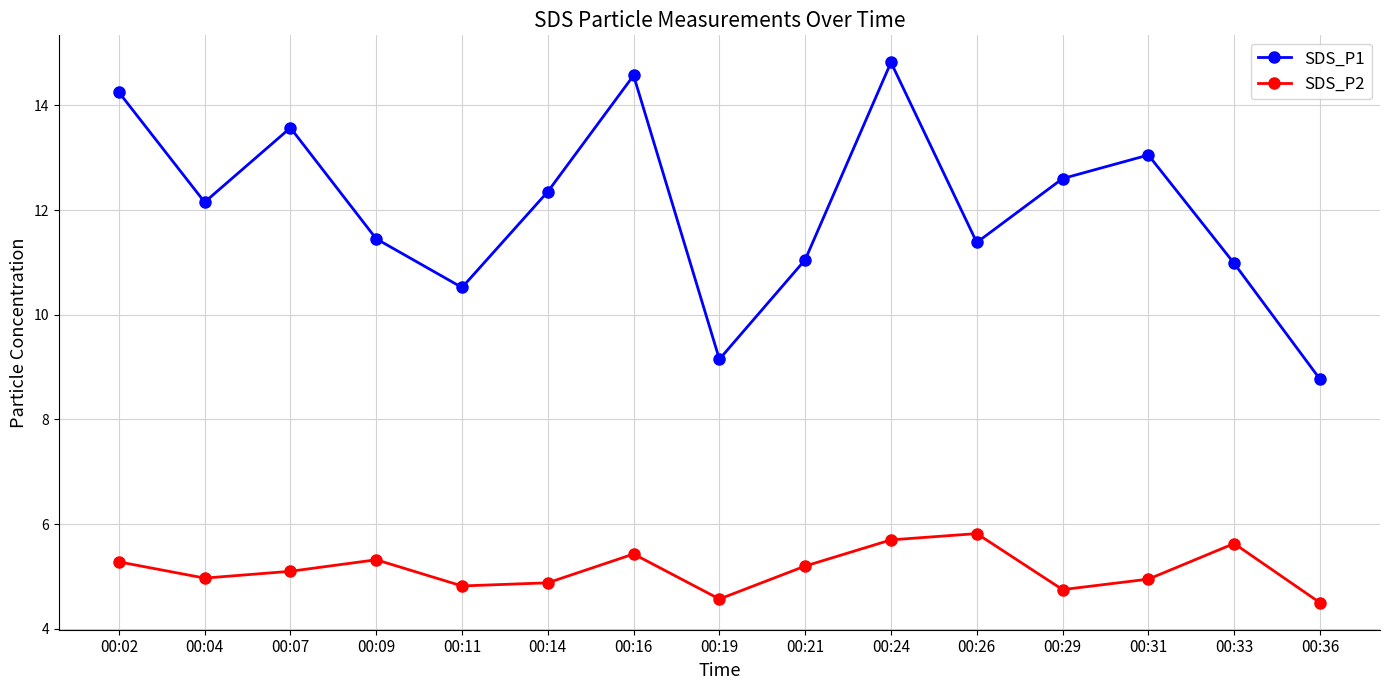

What is the lowest value of the SDS_P1 series?

8.8